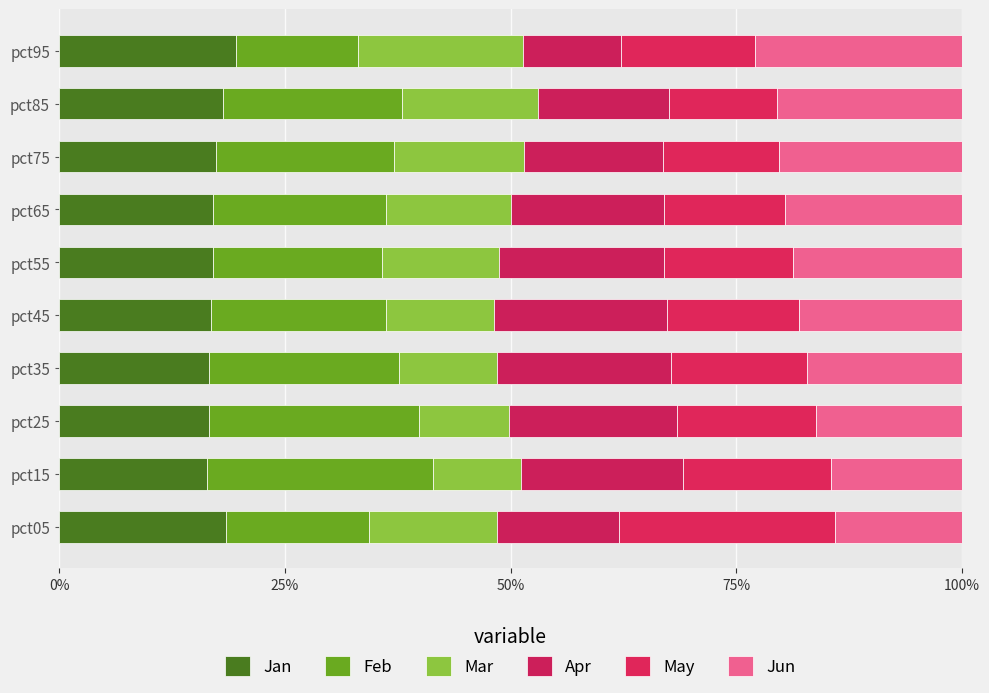

Reading left to right, extract all data points from this chart.

Jan: 0.2	0.2	0.2	0.2	0.2	0.2	0.2	0.2	0.2	0.2
Feb: 0.2	0.3	0.2	0.2	0.2	0.2	0.2	0.2	0.2	0.1
Mar: 0.1	0.1	0.1	0.1	0.1	0.1	0.1	0.1	0.2	0.2
Apr: 0.1	0.2	0.2	0.2	0.2	0.2	0.2	0.2	0.1	0.1
May: 0.2	0.2	0.2	0.2	0.1	0.1	0.1	0.1	0.1	0.1
Jun: 0.1	0.1	0.2	0.2	0.2	0.2	0.2	0.2	0.2	0.2